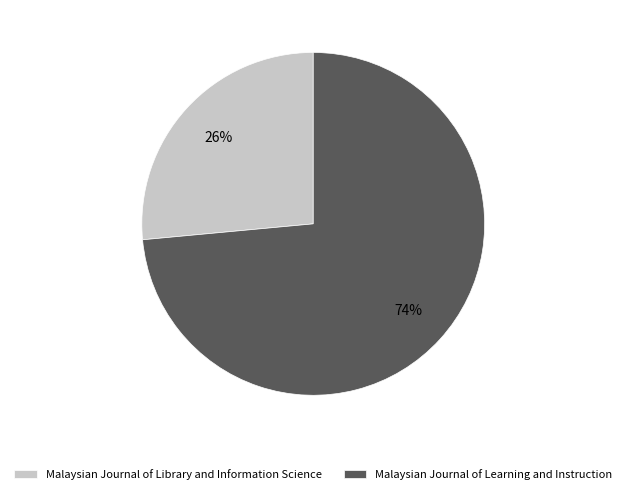

To the nearest percent, what is the average slice percentage?

50%